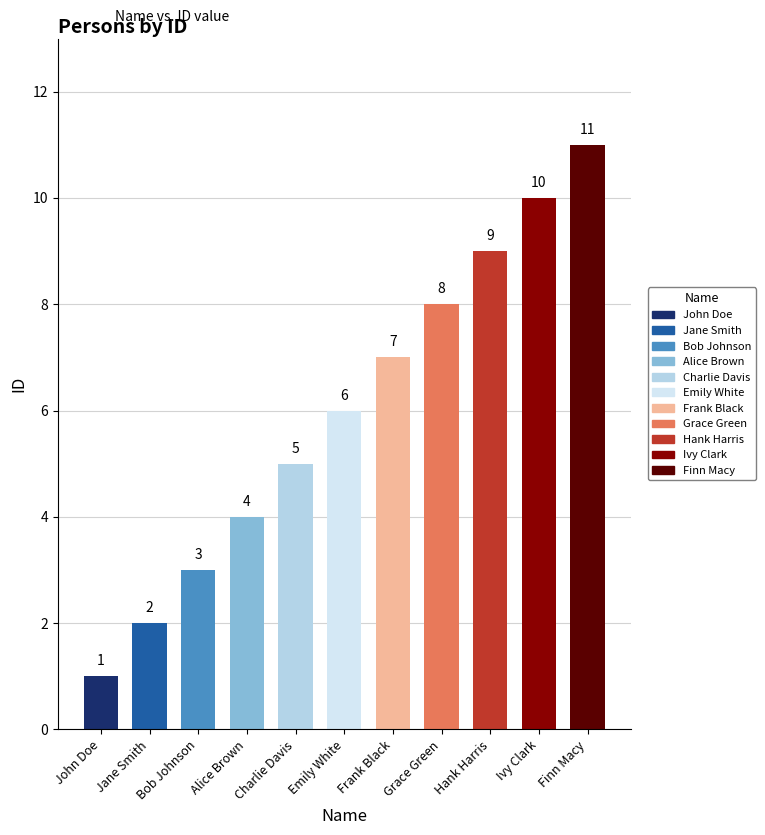

How many data points are less than 6?

5